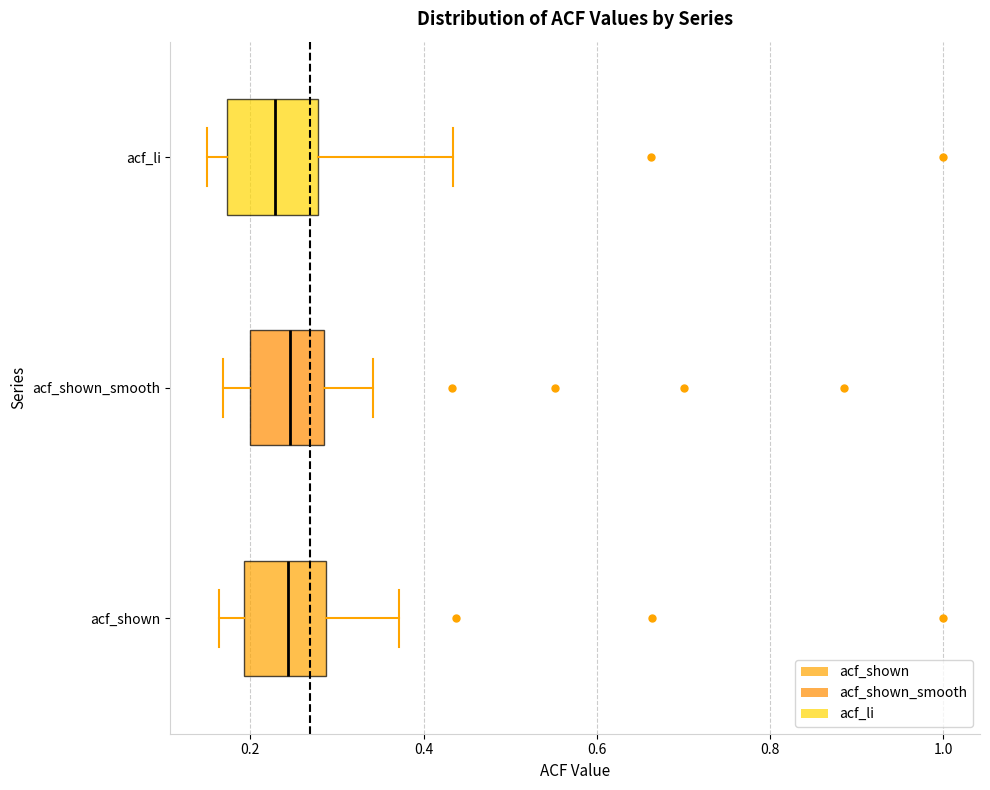

Reading bottom to top, transcribe this box plot: for each box, give where its median line is, the range the box spans, and where its two whiskers end, as read against the x-axis. The values are not printed on the chart, so give them approximately, as read against the axis.

acf_shown: median 0.24, box 0.20 to 0.28, whiskers 0.16 to 0.38
acf_shown_smooth: median 0.24, box 0.20 to 0.28, whiskers 0.16 to 0.34
acf_li: median 0.22, box 0.18 to 0.28, whiskers 0.16 to 0.44